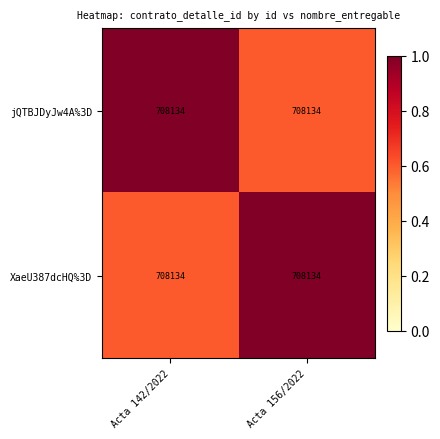

List the series in order of their peak value, highest first.

jQTBJDyJw4A%3D, XaeU387dcHQ%3D